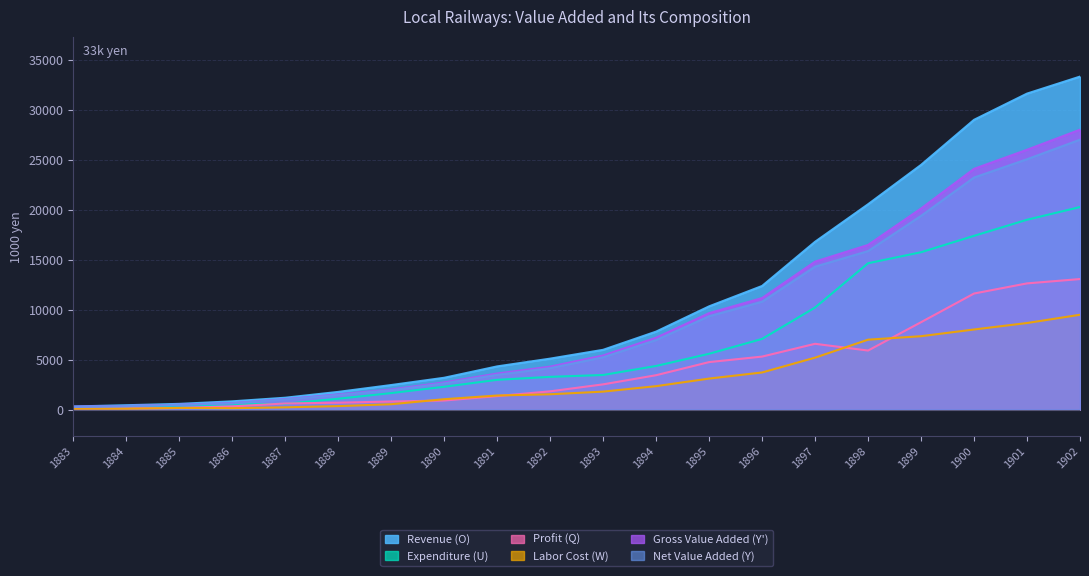

What is the sum of the Expenditure (U) values at 1888 and 1899?

16836